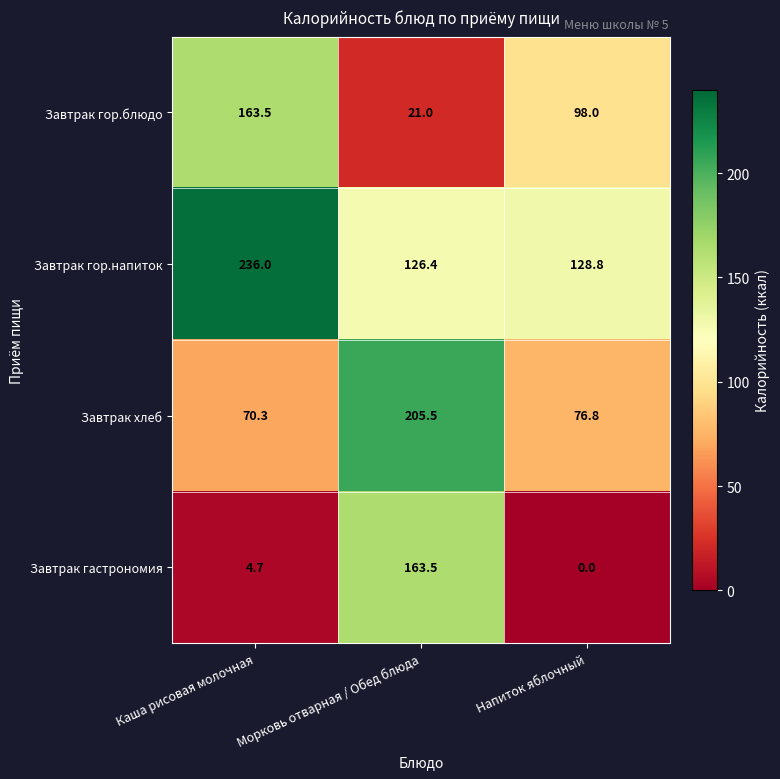

The value of Завтрак гастрономия at Каша рисовая молочная is 4.7. True or false?

True